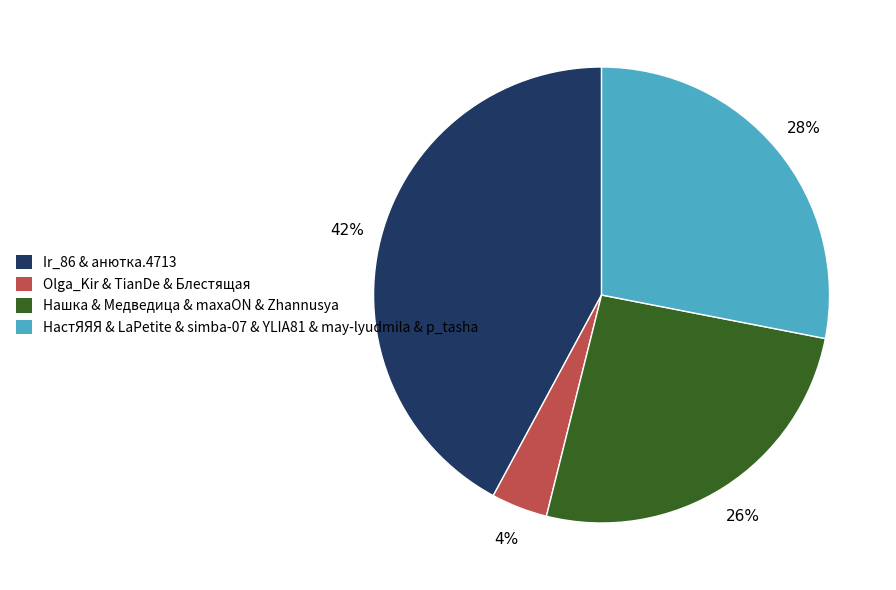

Does any single category account for the majority?

No